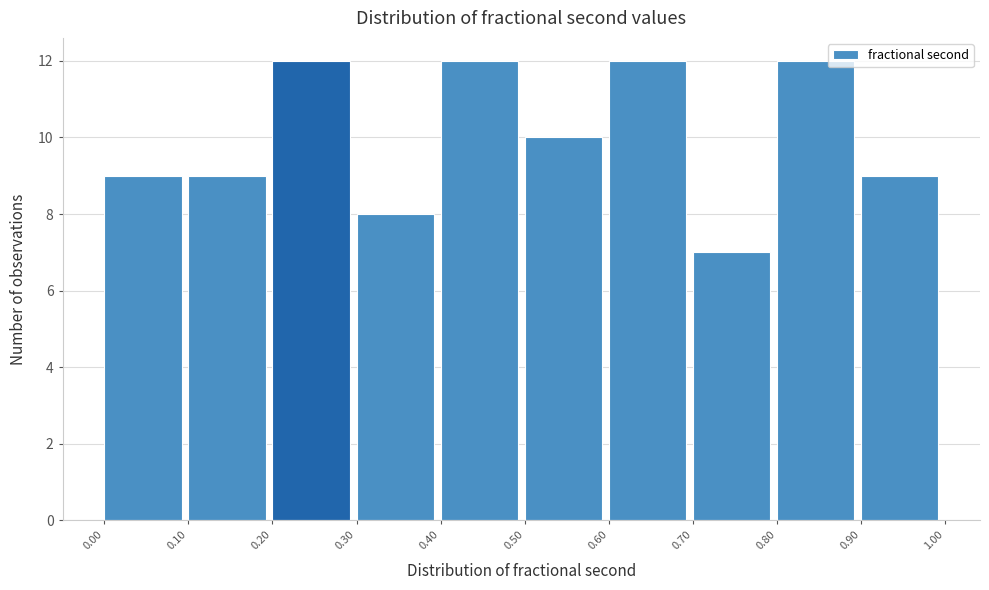

Reading left to right, transcribe this chart: for each bar, give the range it covers on the x-axis and its height. The values are not printed on the chart, so give them approximately, as read against the axis.

0.00 to 0.10: 9
0.10 to 0.20: 9
0.20 to 0.30: 12
0.30 to 0.40: 8
0.40 to 0.50: 12
0.50 to 0.60: 10
0.60 to 0.70: 12
0.70 to 0.80: 7
0.80 to 0.90: 12
0.90 to 1.00: 9